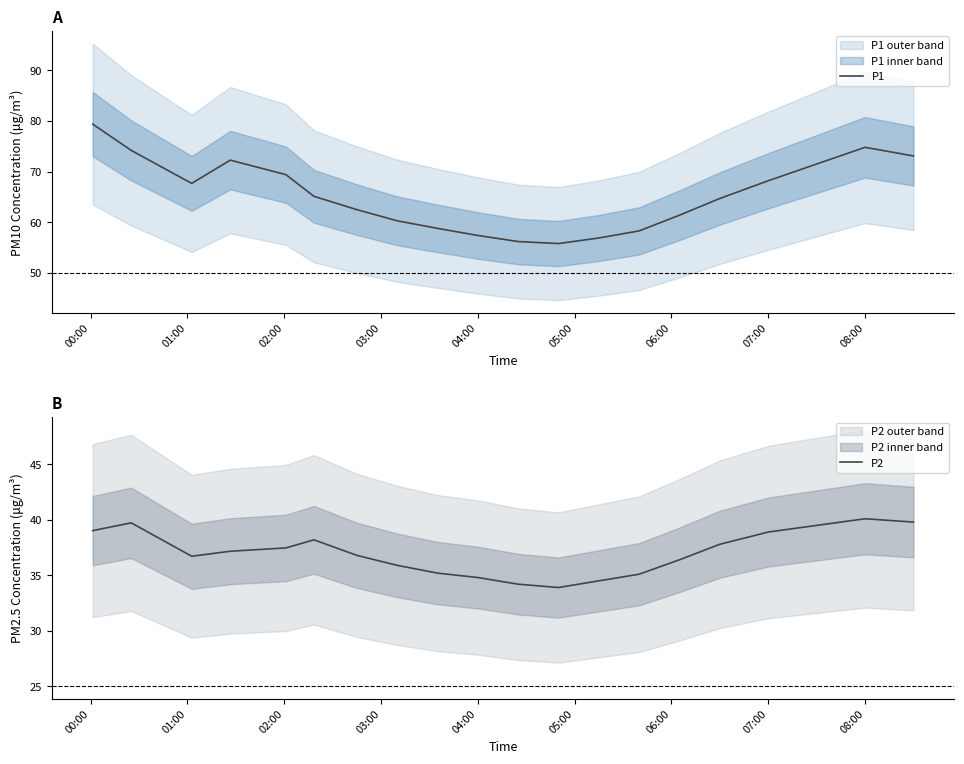

Reading left to right, extract all data points from this chart.

P1: 79.4	74.2	67.7	72.3	69.4	65.1	62.5	60.3	58.8	57.4	56.2	55.8	56.9	58.3	61.4	64.7	68.2	71.5	74.8	73.1
P2: 39.0	39.7	36.7	37.2	37.5	38.2	36.8	35.9	35.2	34.8	34.2	33.9	34.5	35.1	36.4	37.8	38.9	39.5	40.1	39.8